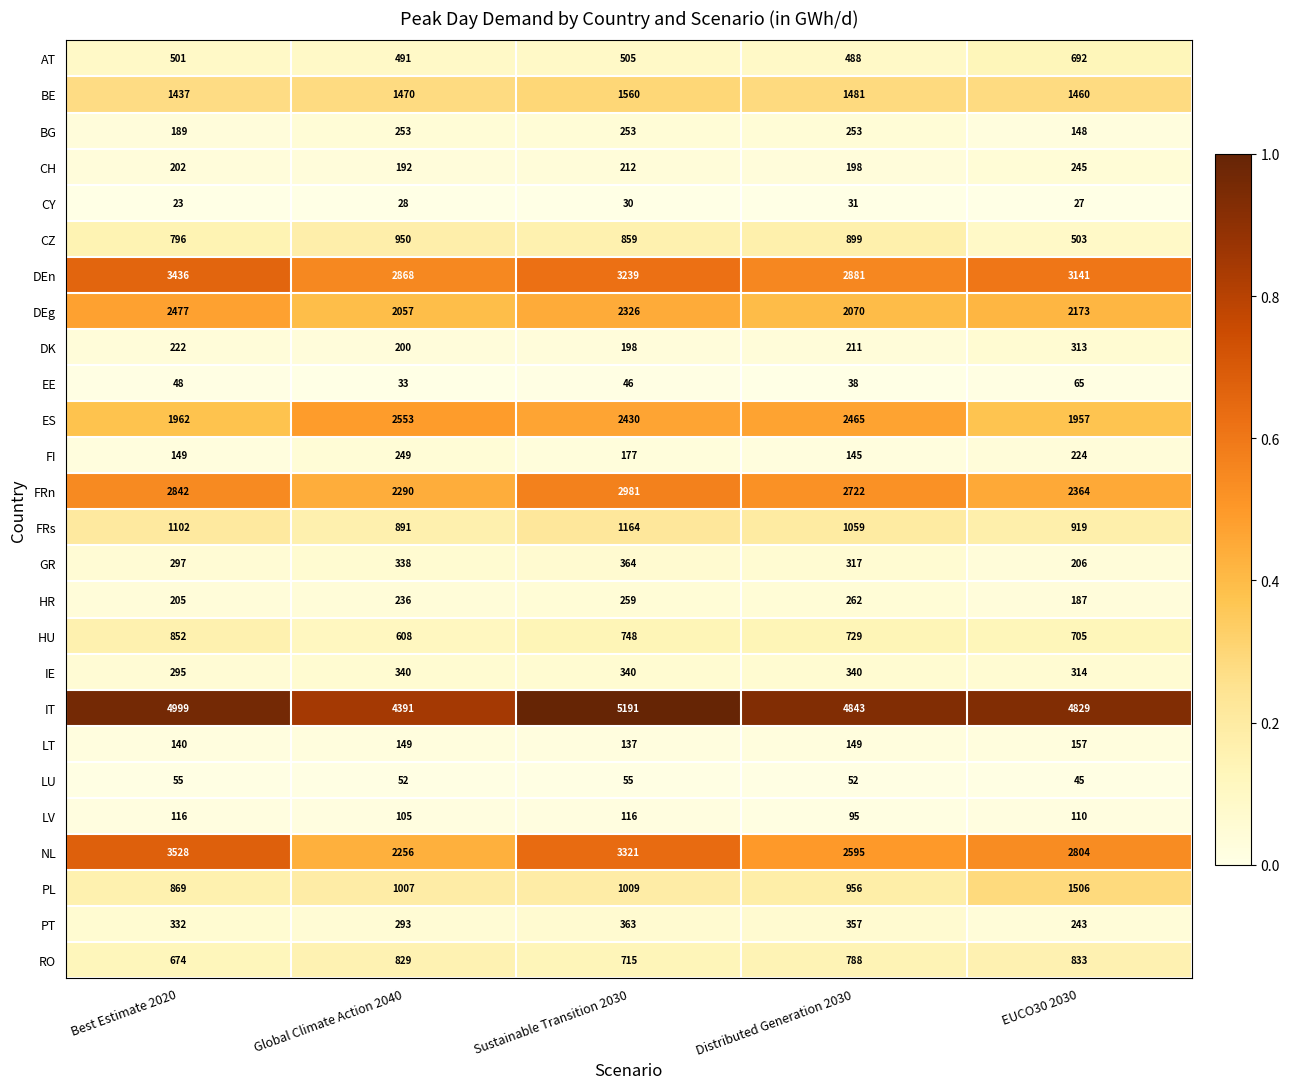

Which series has the widest spread of values?

NL